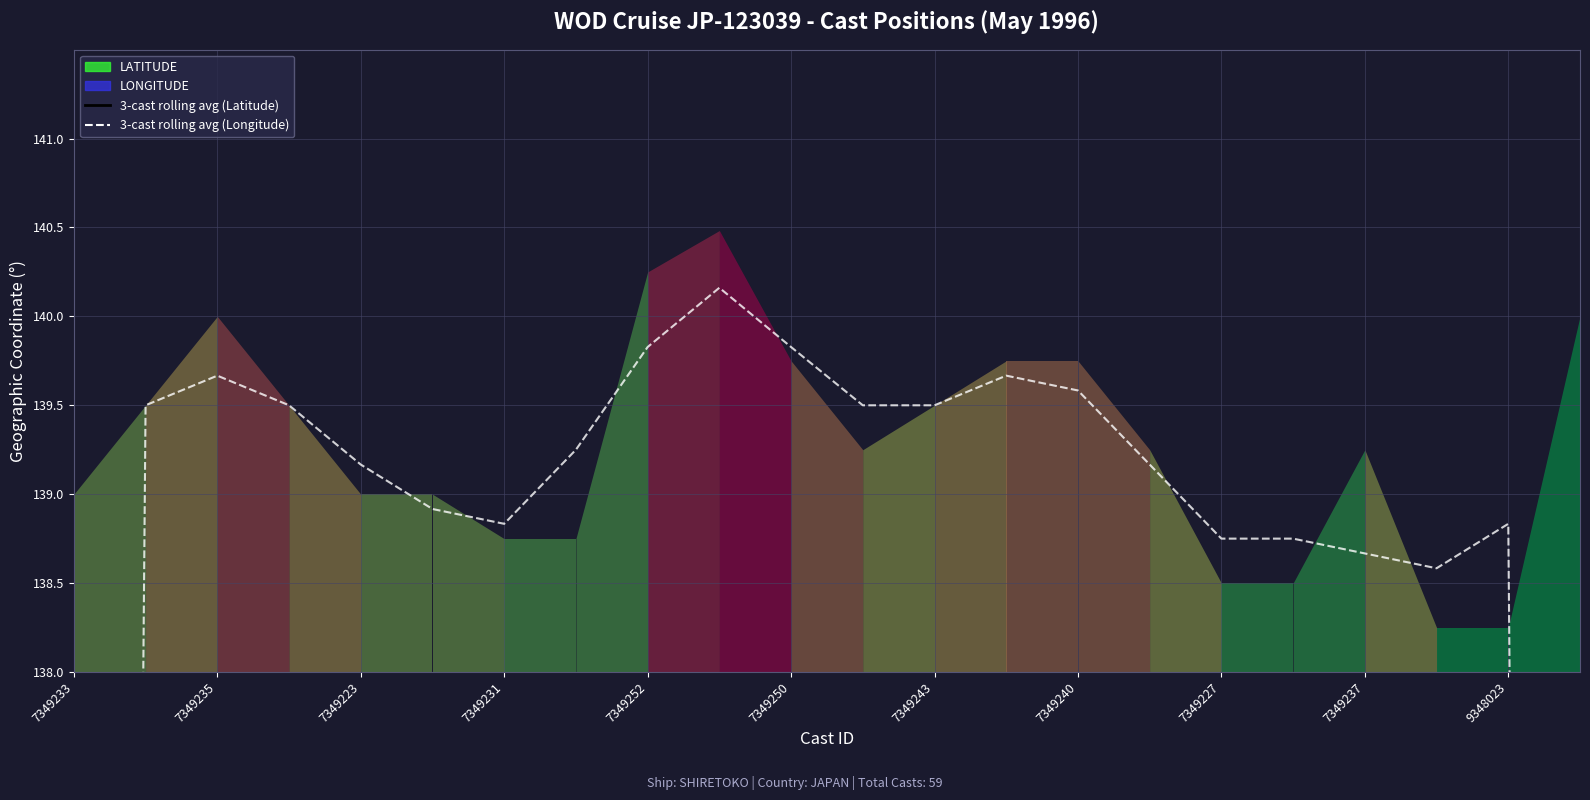

What is the total value across all series at 13?

182.7